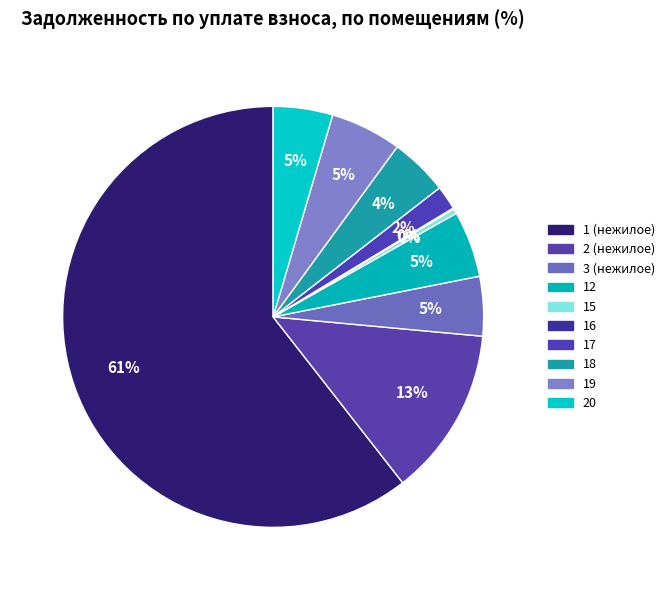

Which category has the biggest portion of the pie?

1 (нежилое)